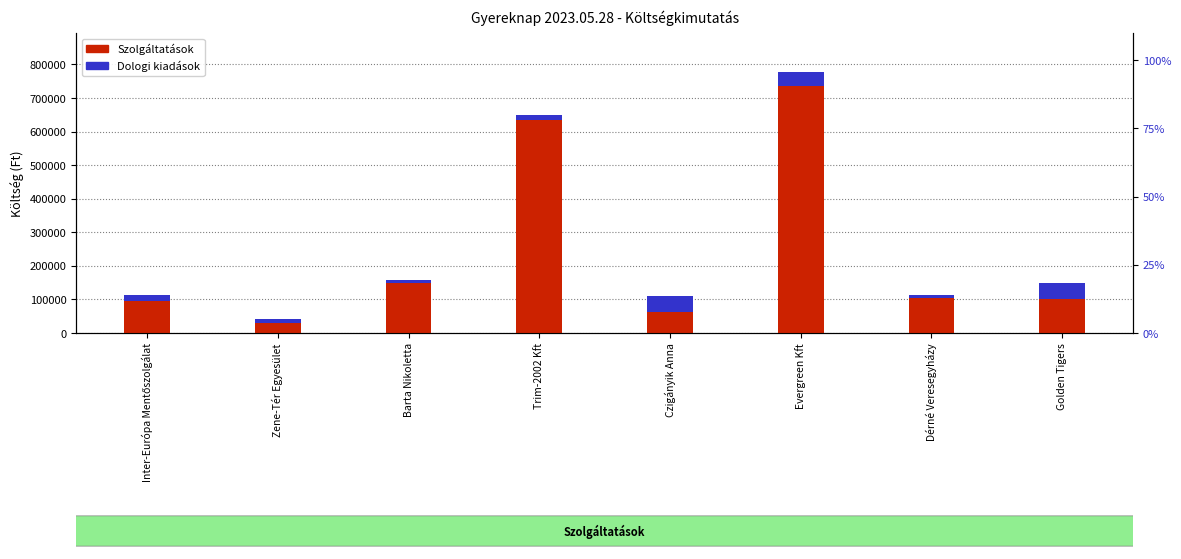

What is the value of the Dologi kiadások bar at the 5th from the left?

44738